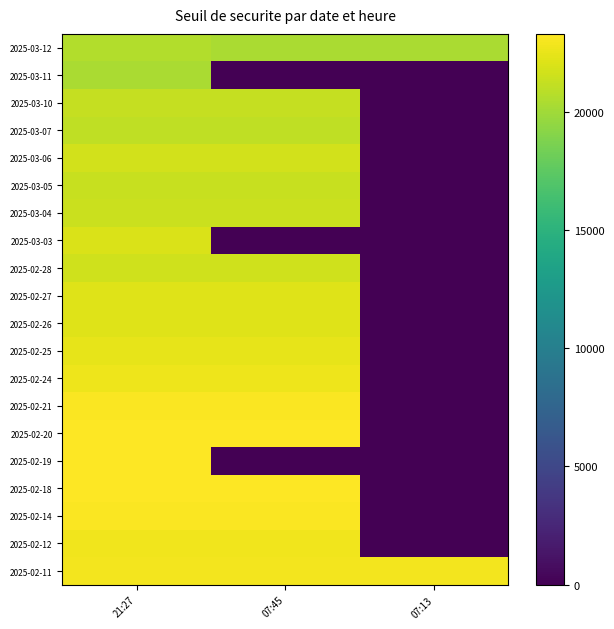

At 07:45, list the series in order from smallest to largest.

2025-03-11, 2025-03-03, 2025-02-19, 2025-03-12, 2025-03-07, 2025-03-10, 2025-03-05, 2025-03-04, 2025-02-28, 2025-03-06, 2025-02-26, 2025-02-27, 2025-02-25, 2025-02-24, 2025-02-12, 2025-02-11, 2025-02-14, 2025-02-21, 2025-02-18, 2025-02-20